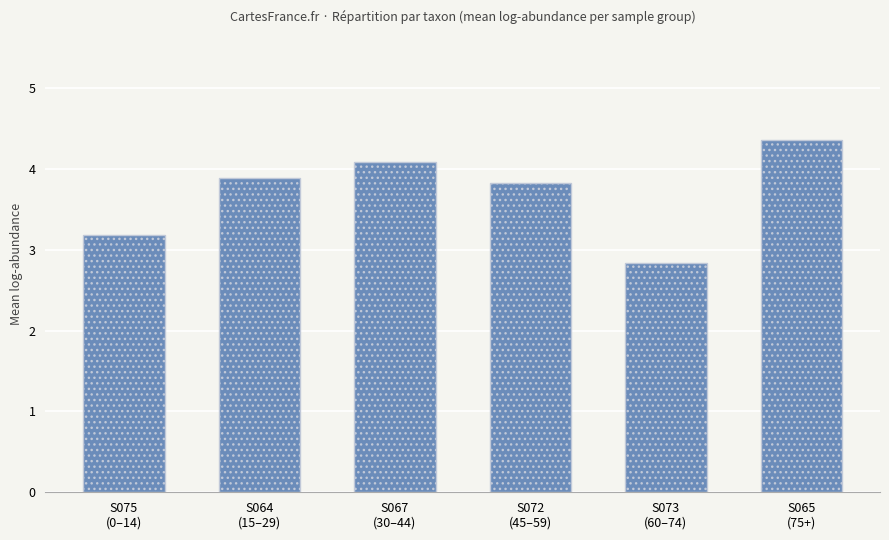

What is the label of the 4th bar from the right?

S067
(30–44)